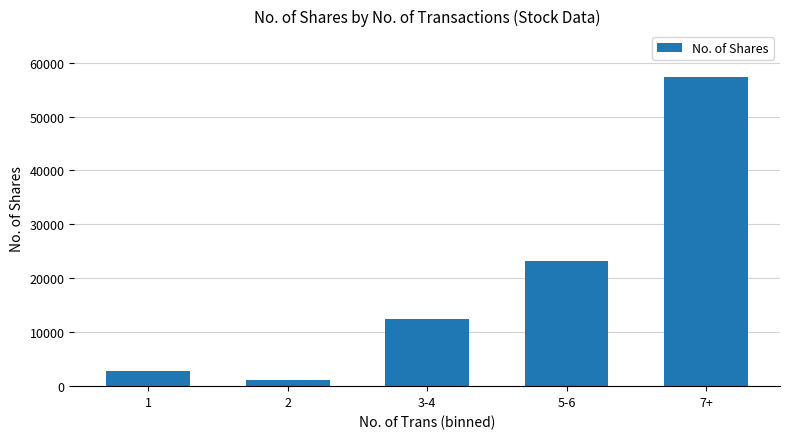

At which label is the value closest to 29206?

5-6